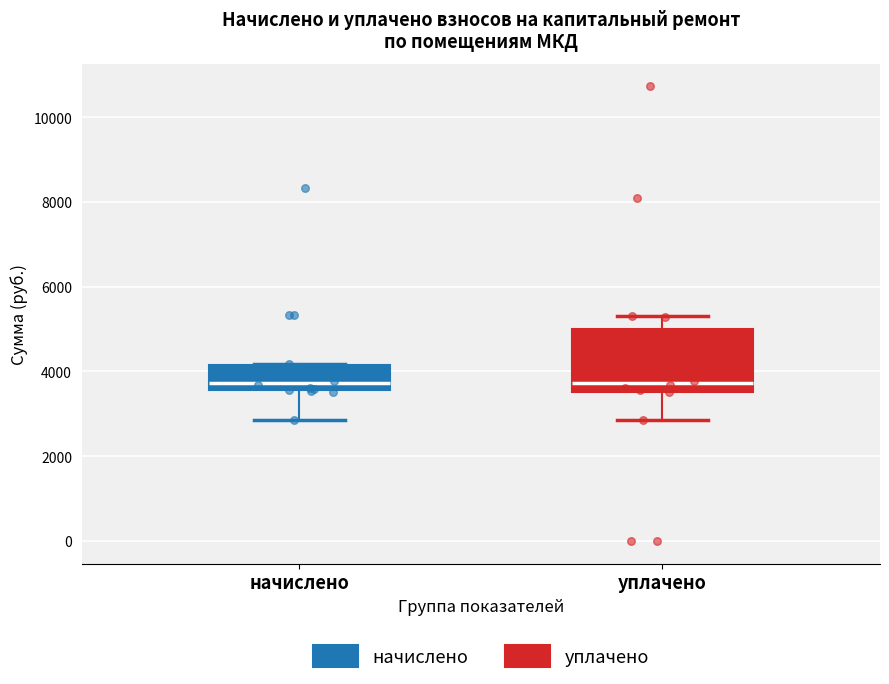

Comparing the boxes themselves (not the whiskers), which one is the tallest?

уплачено